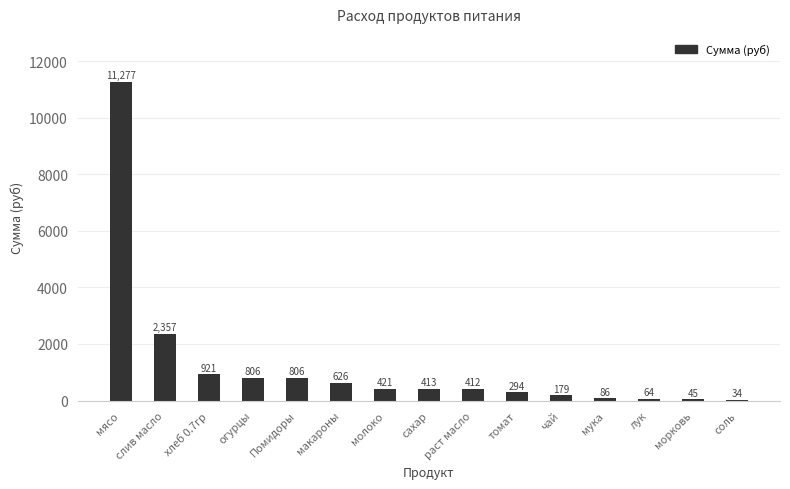

What is the approximate value at соль?

34.4